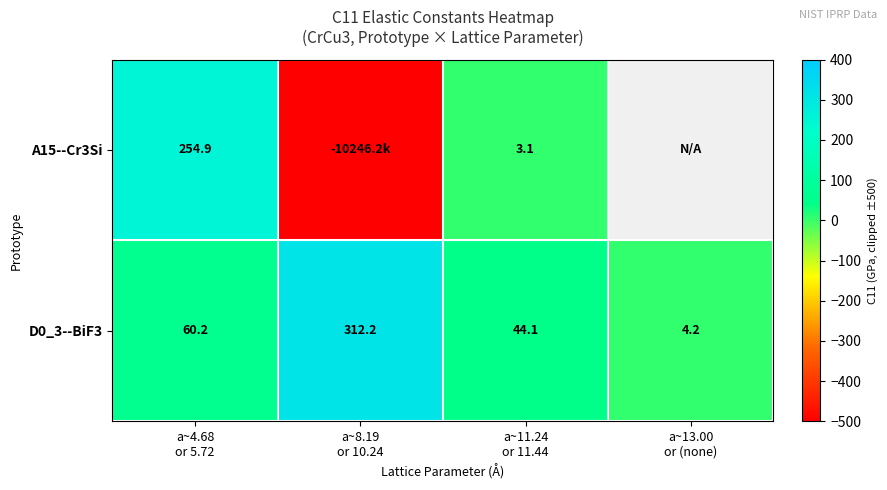

What is the average value of the D0_3--BiF3 series?

105.2